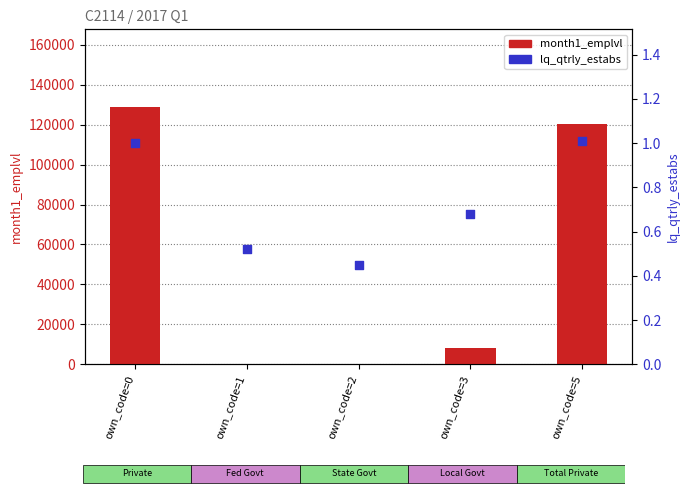

Which series reaches the minimum Y coordinate?

lq_qtrly_estabs